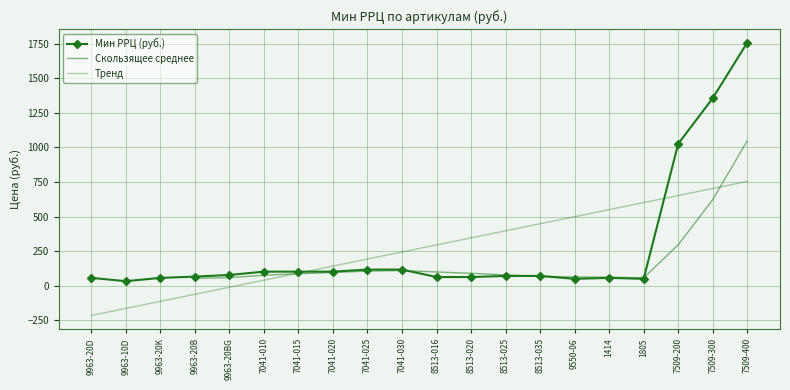

Between 9963-20D and 8513-020, which is larger?

8513-020